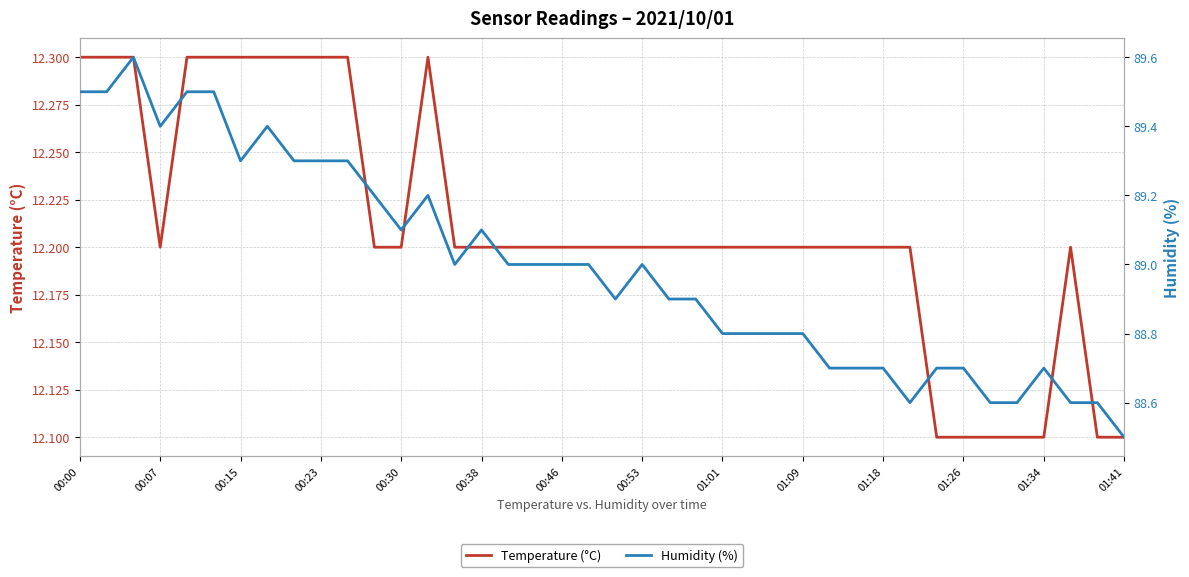

How many lines are shown in the chart?

2